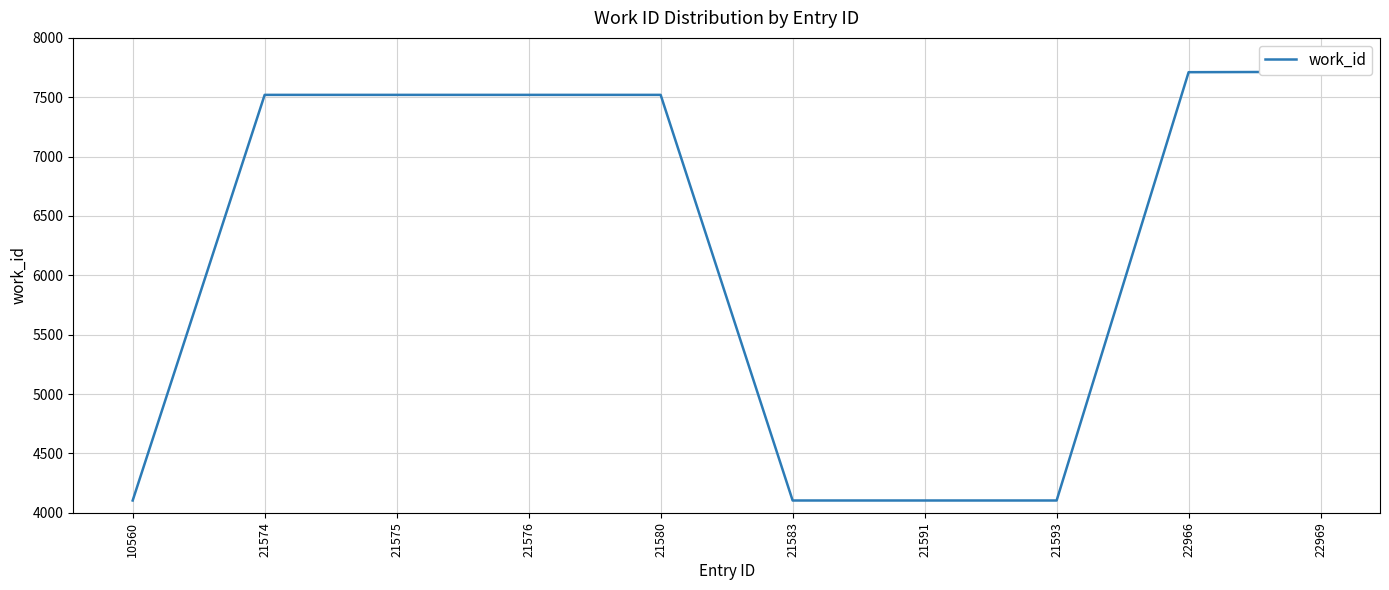

True or false: there are more than 2 points higher than both neighbors.

False